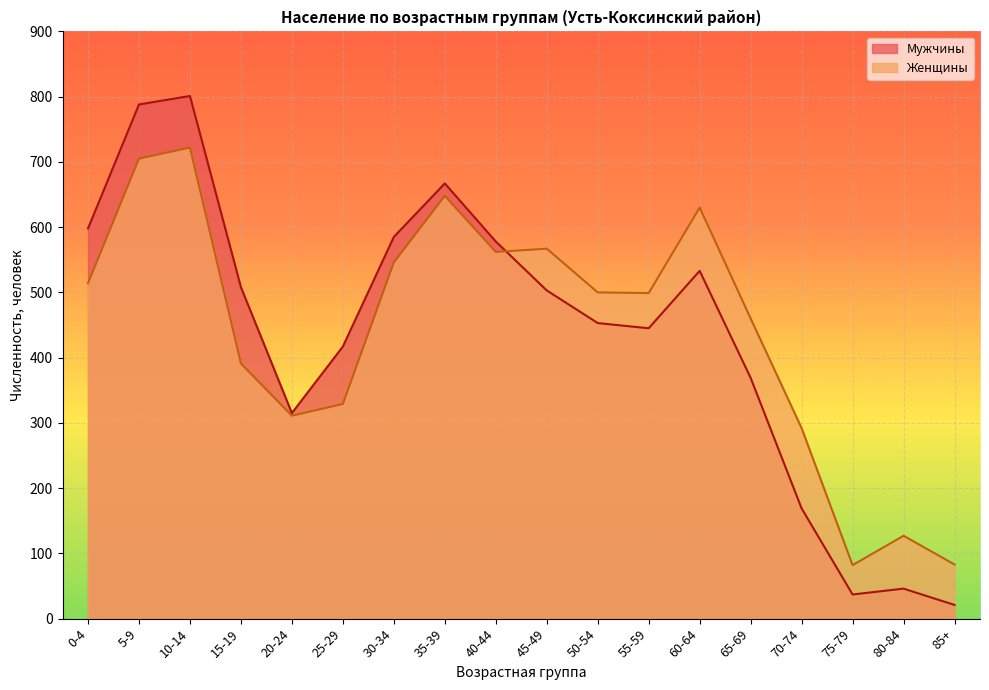

What is the difference between the maximum and second lowest values in the Мужчины series?

764